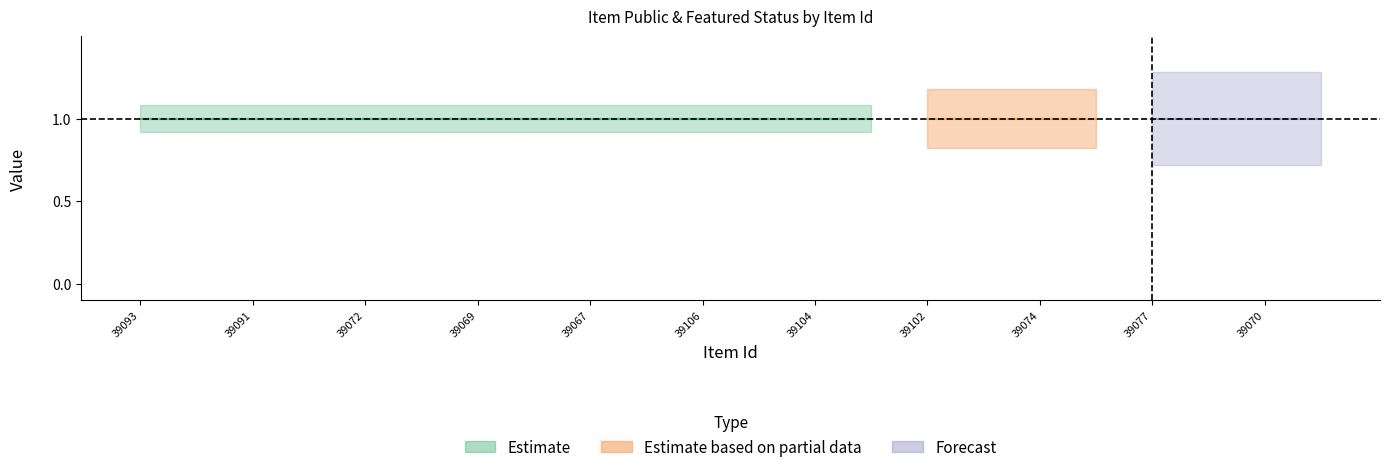

Which label corresponds to the smallest value in the chart?

39093